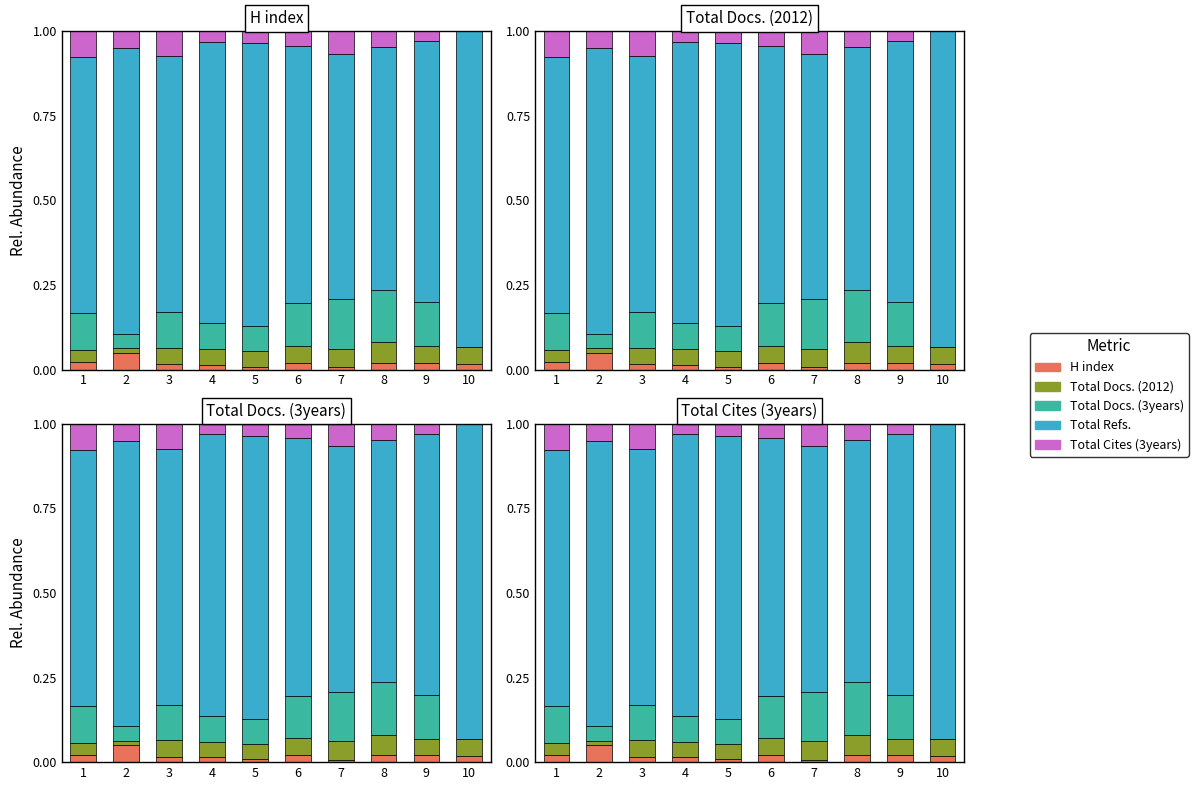

What is the difference between the highest and lowest values at 3?

0.7